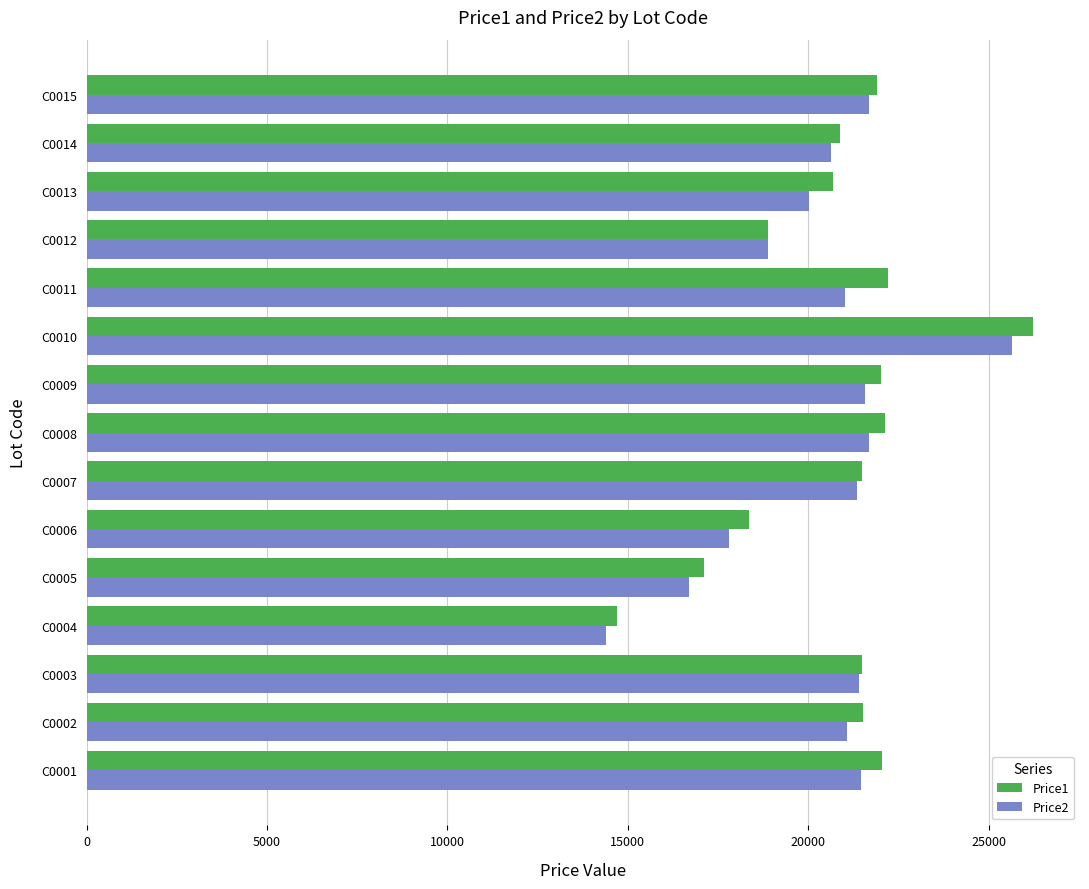

What is the difference between the maximum and second lowest values in the Price1 series?

9110